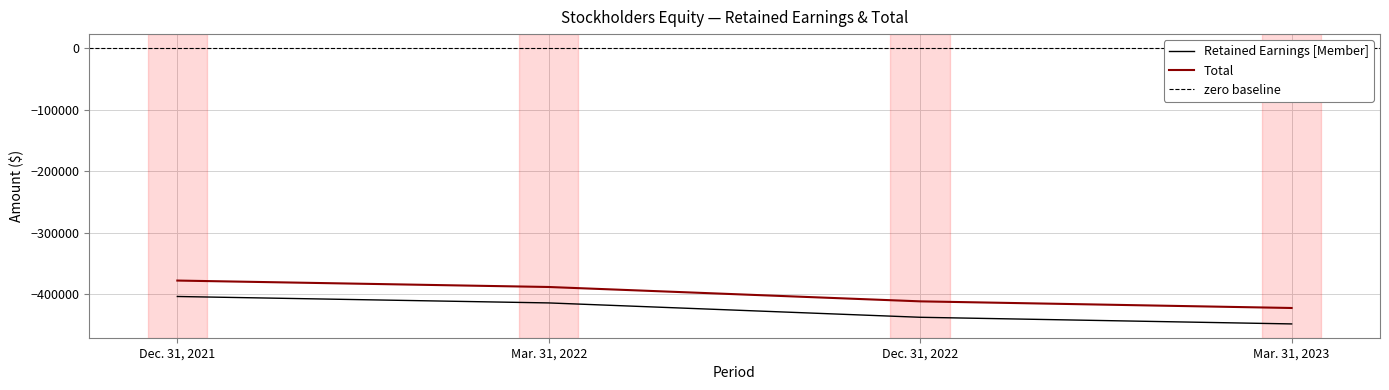

True or false: Retained Earnings [Member] and Total intersect in this chart.

False